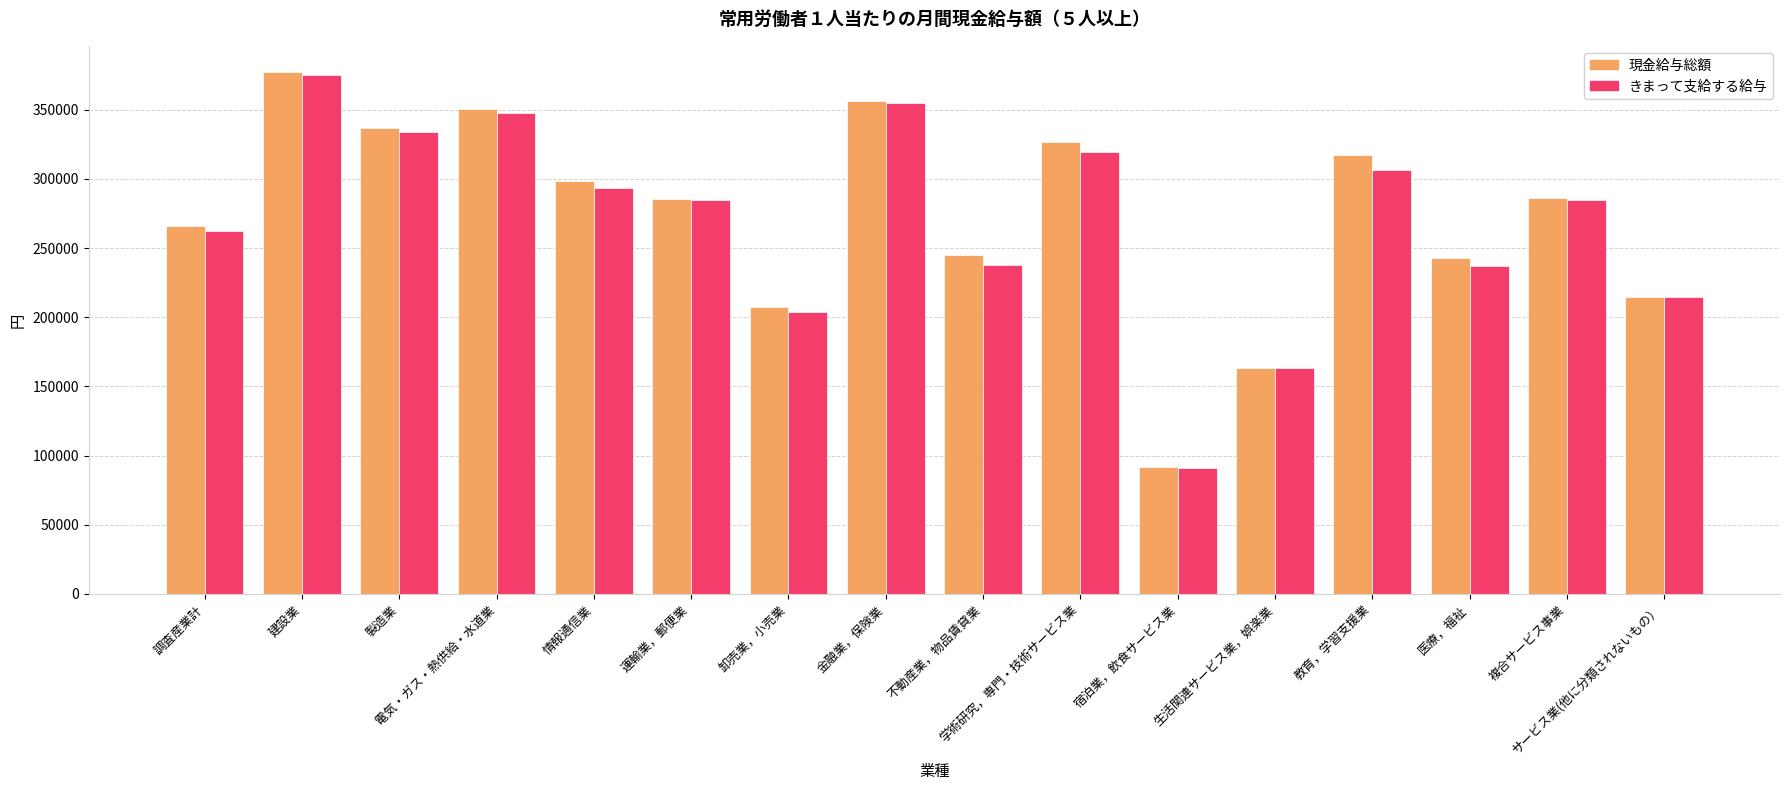

Which series has the widest spread of values?

現金給与総額